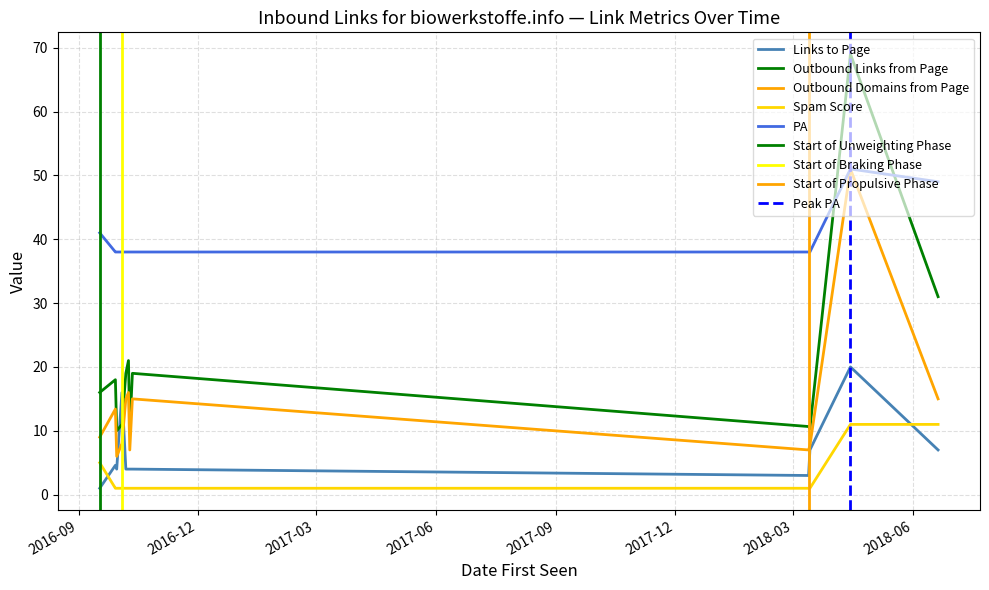

The value of Links to Page at 2018-06-20 is 7. True or false?

True